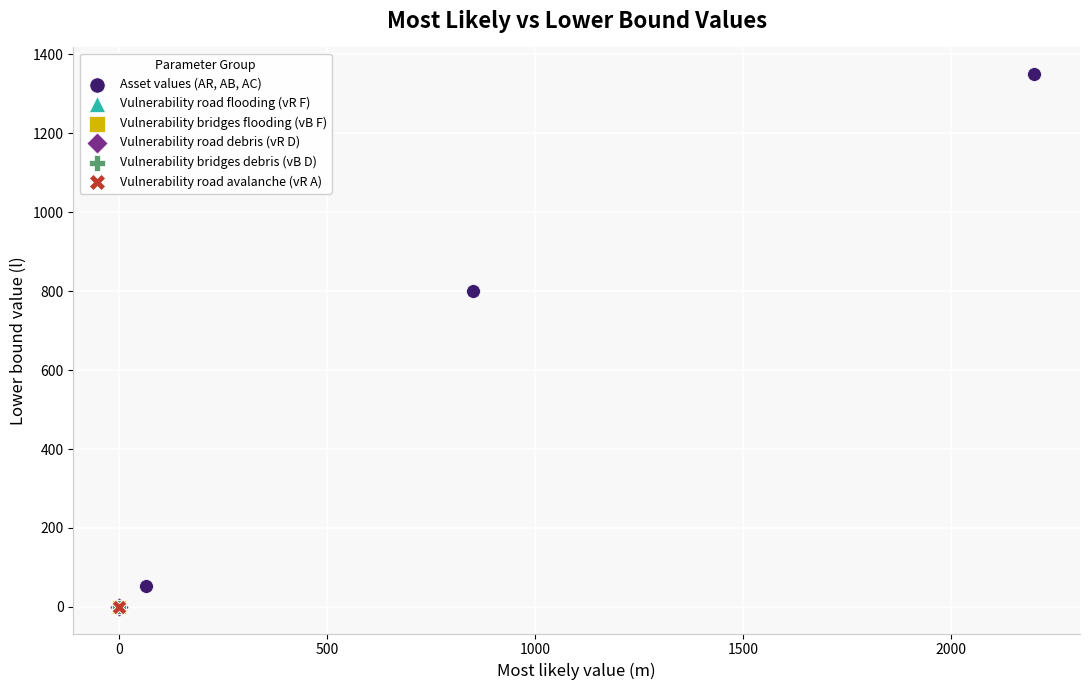

Which series reaches the maximum Y coordinate?

Asset values (AR, AB, AC)